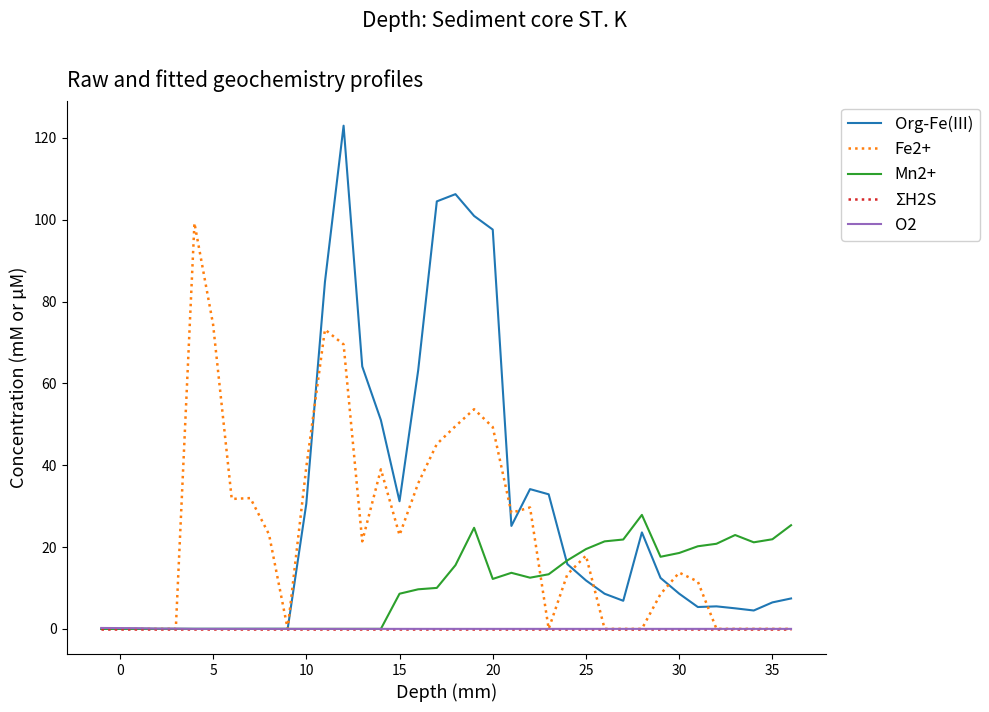

Which series has the widest spread of values?

Org-Fe(III)